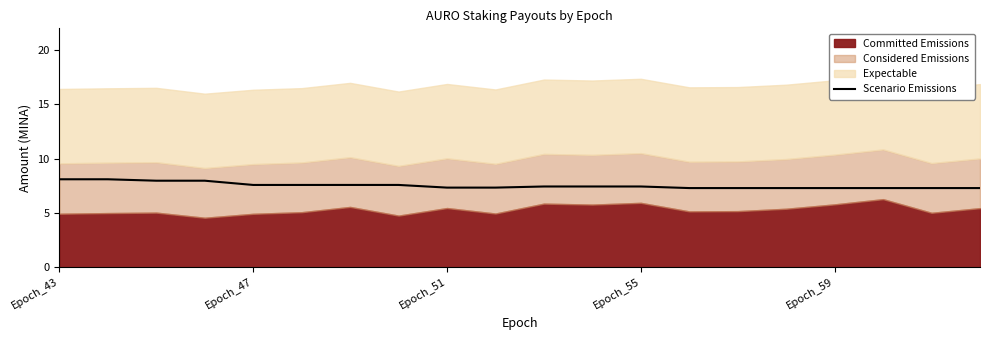

What is the lowest value of the Scenario Emissions series?

7.3